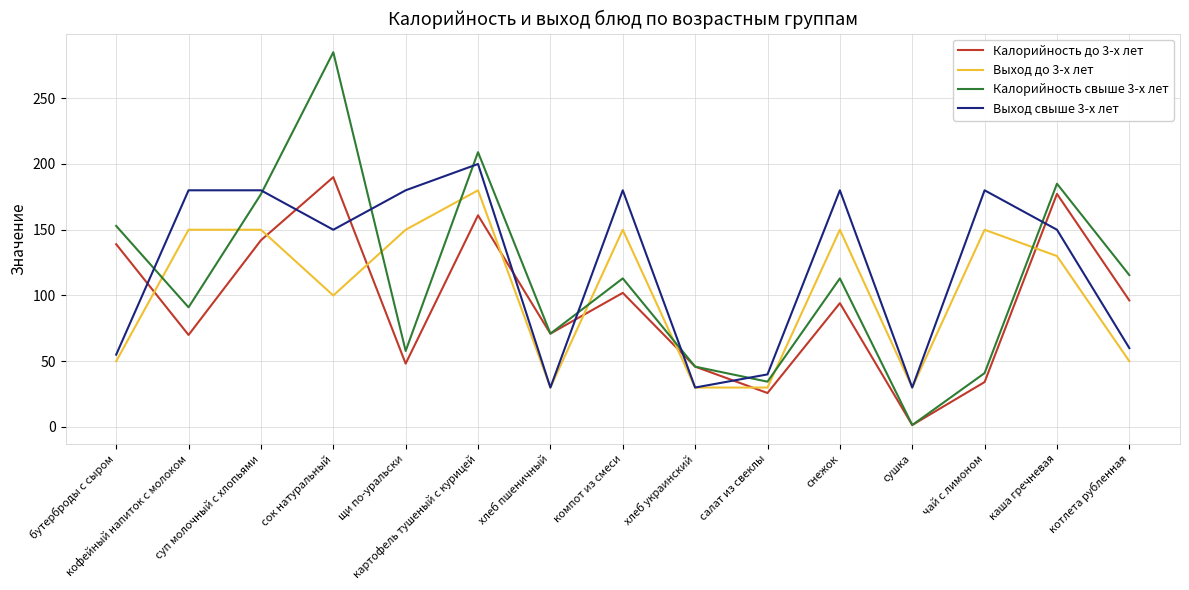

Which series has the largest range (max minus min)?

Калорийность свыше 3-х лет